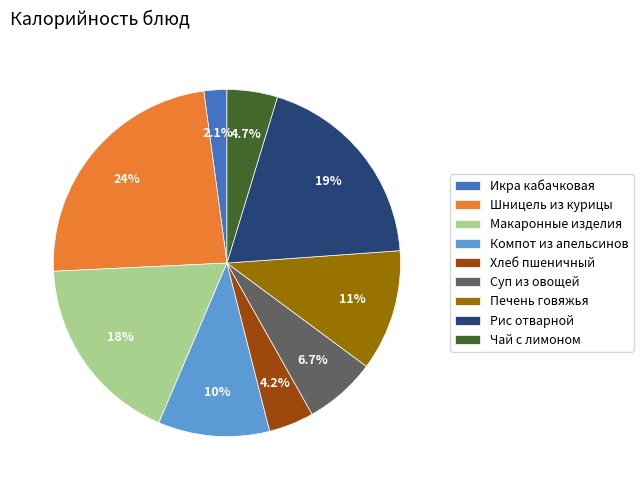

What is the total percentage of Шницель из курицы and Компот из апельсинов?

34.0%